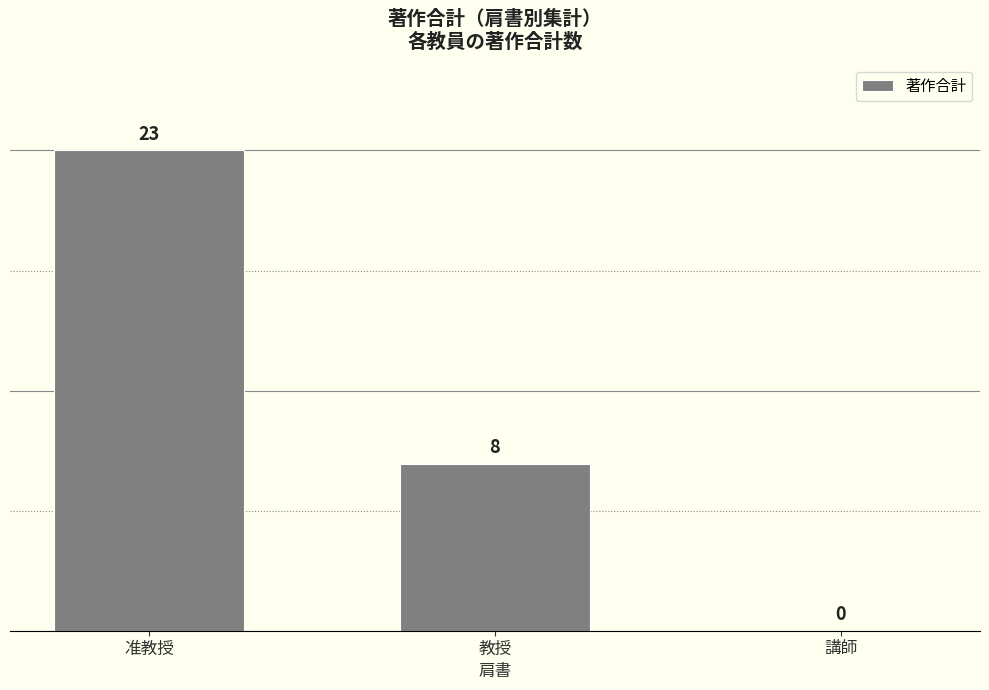

How many values are above zero?

2